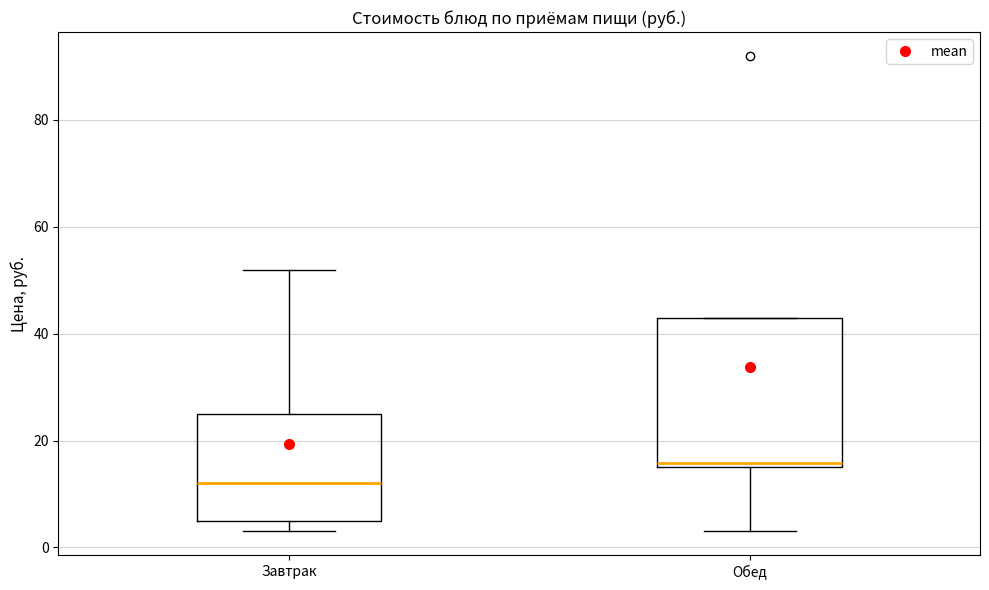

Reading left to right, transcribe this box plot: for each box, give where its median line is, the range the box spans, and where its two whiskers end, as read against the y-axis. The values are not printed on the chart, so give them approximately, as read against the axis.

Завтрак: median 12, box 6 to 26, whiskers 4 to 52
Обед: median 16 (just above the box's lower edge), box 16 to 44, whiskers 4 to 44